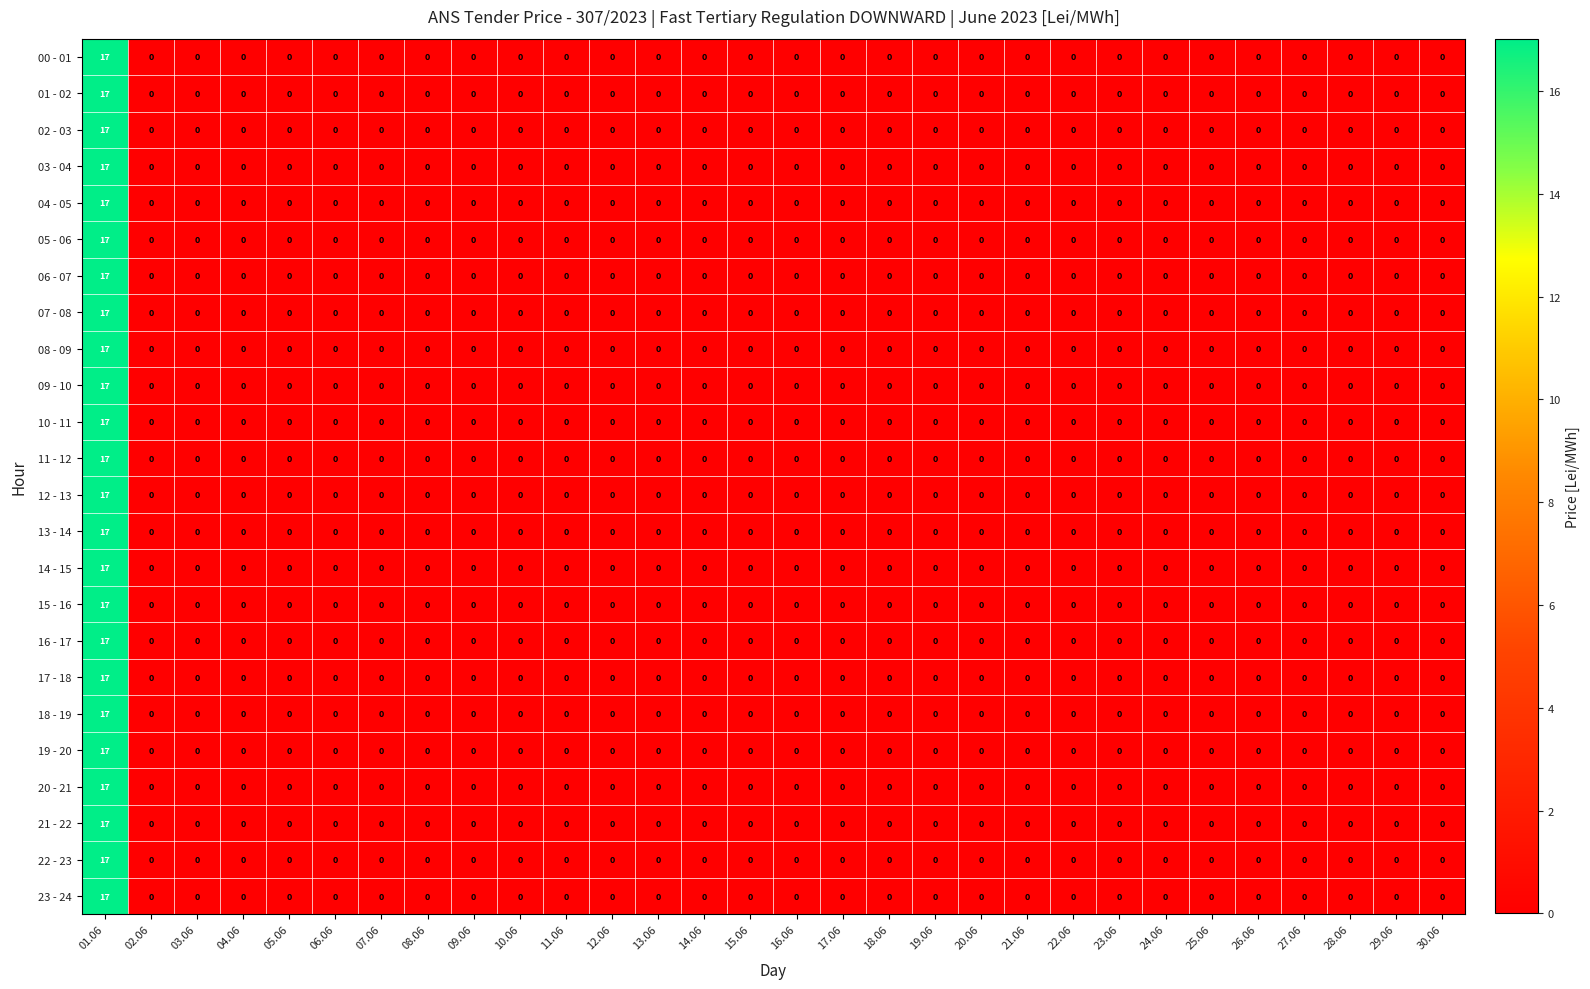

What is the sum of all 07 - 08 values?

17